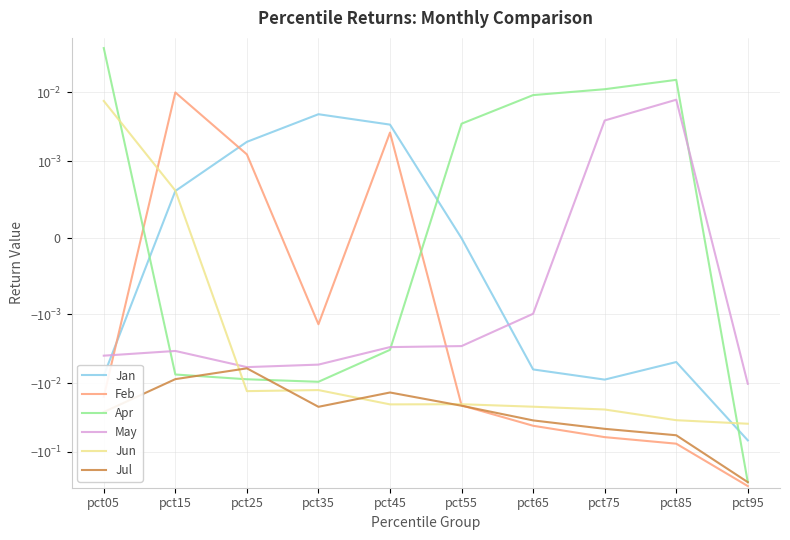

In Feb, how many points are lower than both neighbors (excluding endpoints)?

1